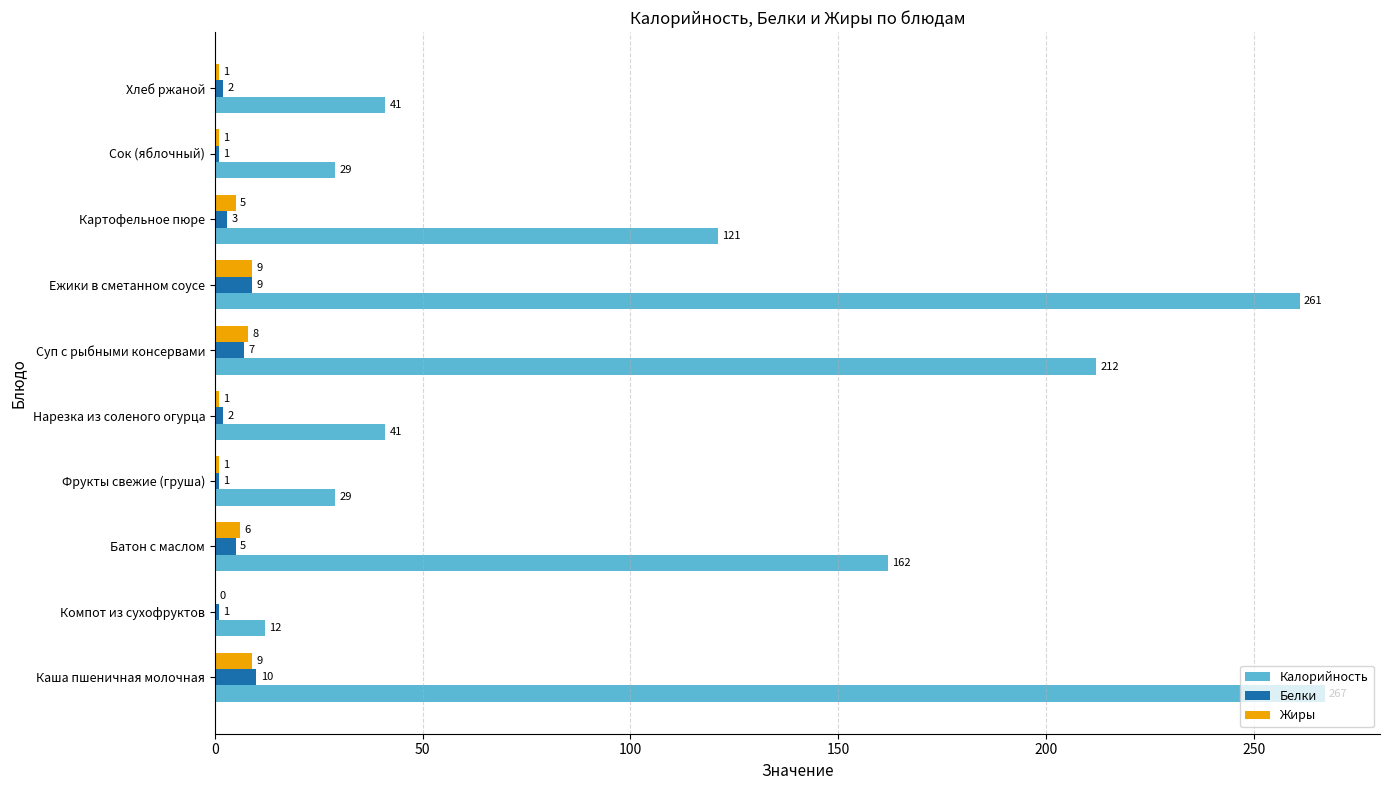

True or false: Калорийность has a value of 121 at Картофельное пюре.

True